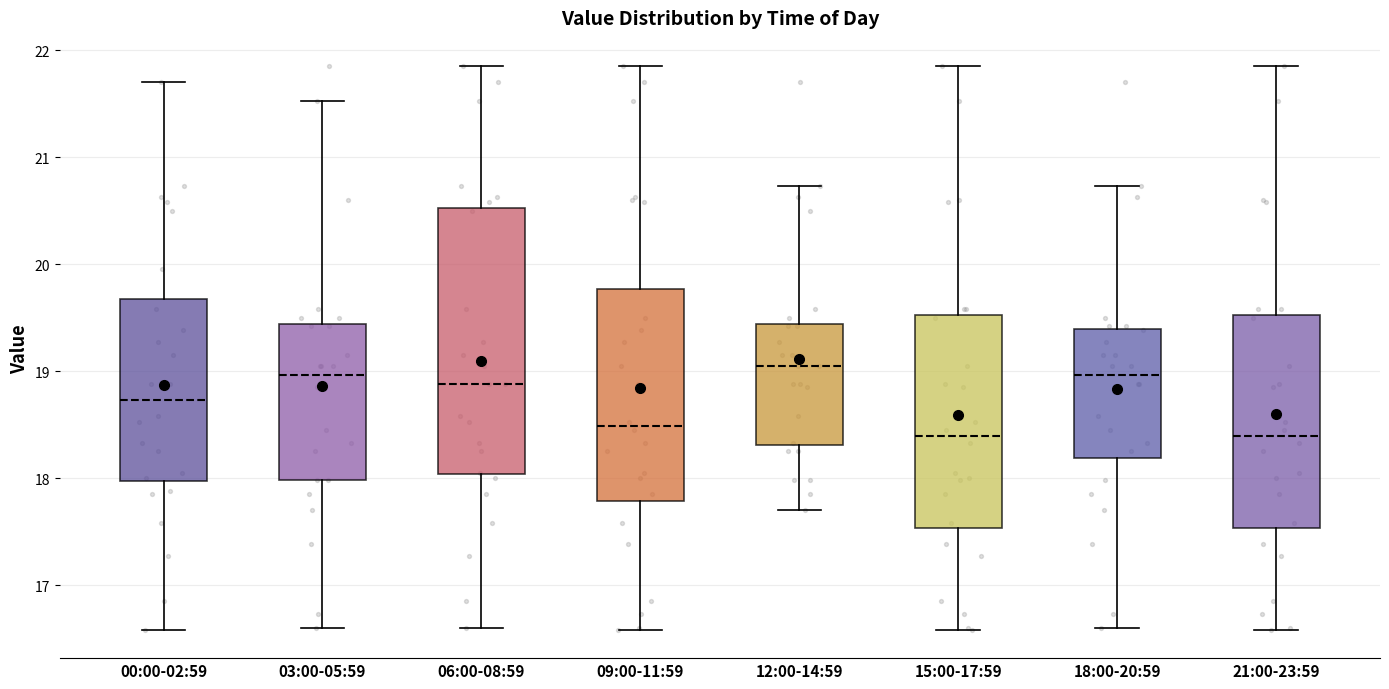

Reading left to right, read every box against the y-axis: the position of its median line, the range the box covers, and the ends of its whiskers. The values are not printed on the chart, so give them approximately, as read against the axis.

00:00-02:59: median 18.7, box 18.0 to 19.7, whiskers 16.6 to 21.7
03:00-05:59: median 19.0, box 18.0 to 19.4, whiskers 16.6 to 21.5
06:00-08:59: median 18.9, box 18.0 to 20.5, whiskers 16.6 to 21.9
09:00-11:59: median 18.5, box 17.8 to 19.8, whiskers 16.6 to 21.9
12:00-14:59: median 19.1, box 18.3 to 19.4, whiskers 17.7 to 20.7
15:00-17:59: median 18.4, box 17.5 to 19.5, whiskers 16.6 to 21.9
18:00-20:59: median 19.0, box 18.2 to 19.4, whiskers 16.6 to 20.7
21:00-23:59: median 18.4, box 17.5 to 19.5, whiskers 16.6 to 21.9